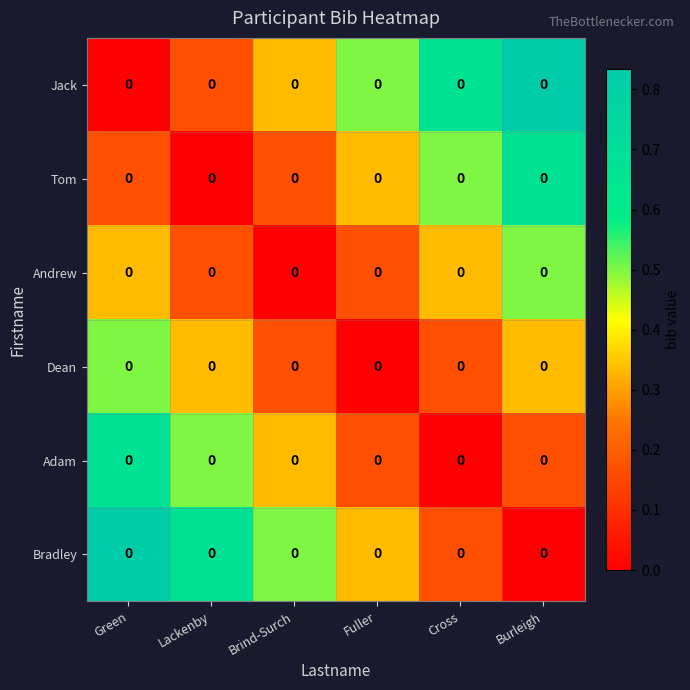

At how many categories does at least one series exceed 0?

6